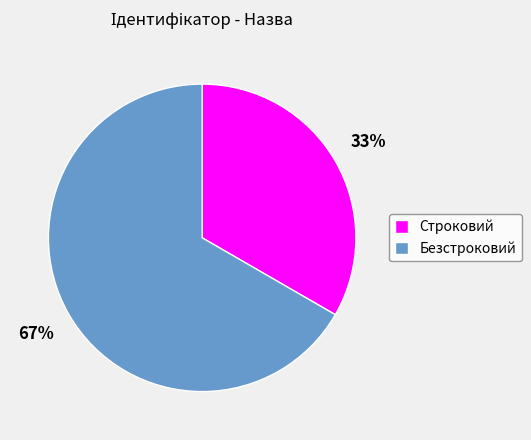

To the nearest percent, what is the average slice percentage?

50%